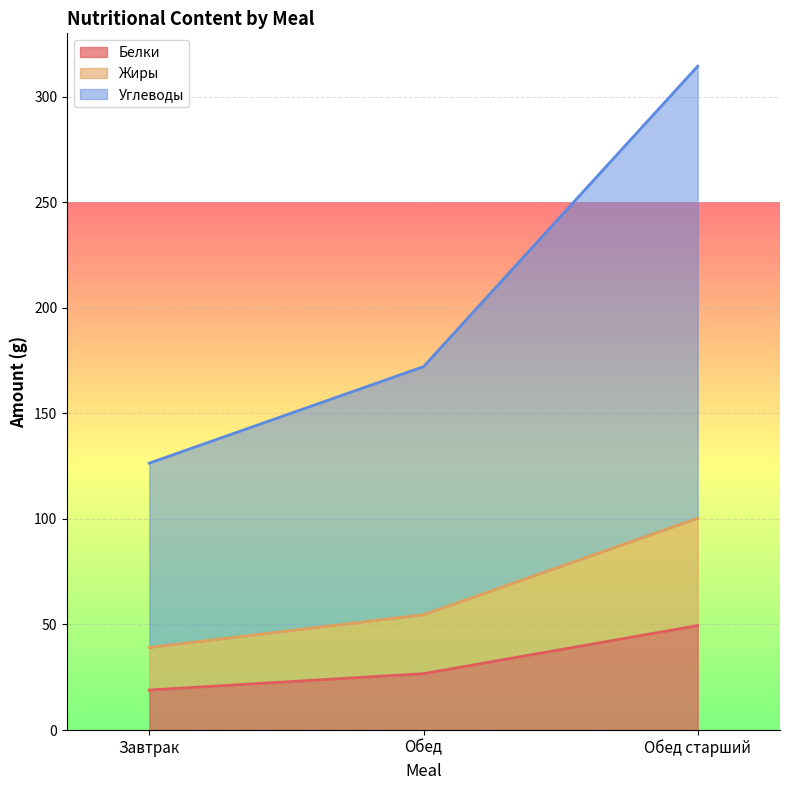

How many values in the Углеводы series are below 172?

1